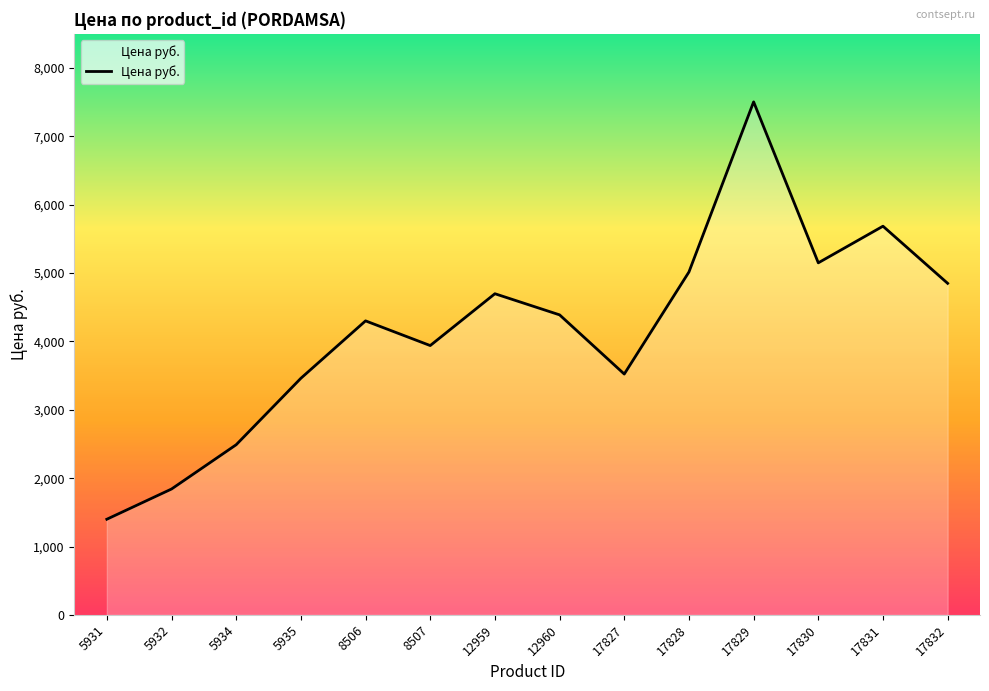

Reading right to left, transcribe all the data shown in this chart.

4850.0	5686.0	5150.0	7505.0	5016.0	3523.0	4389.0	4698.0	3939.8	4301.0	3461.0	2489.0	1841.0	1399.0